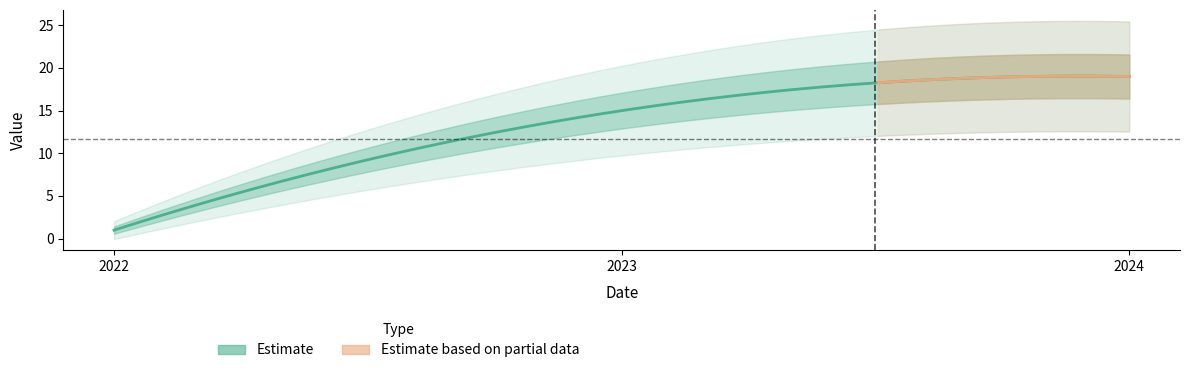

List the labels in order of value, smallest first.

2022, 2023, 2024